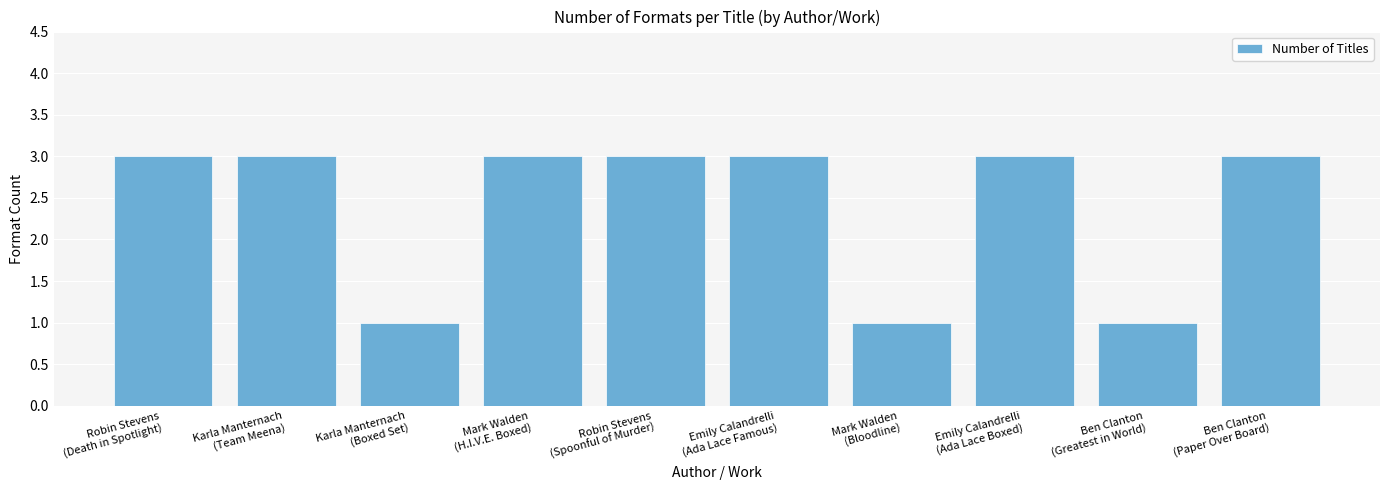

The chart shows a value of 5 at Mark Walden
(H.I.V.E. Boxed). True or false?

False